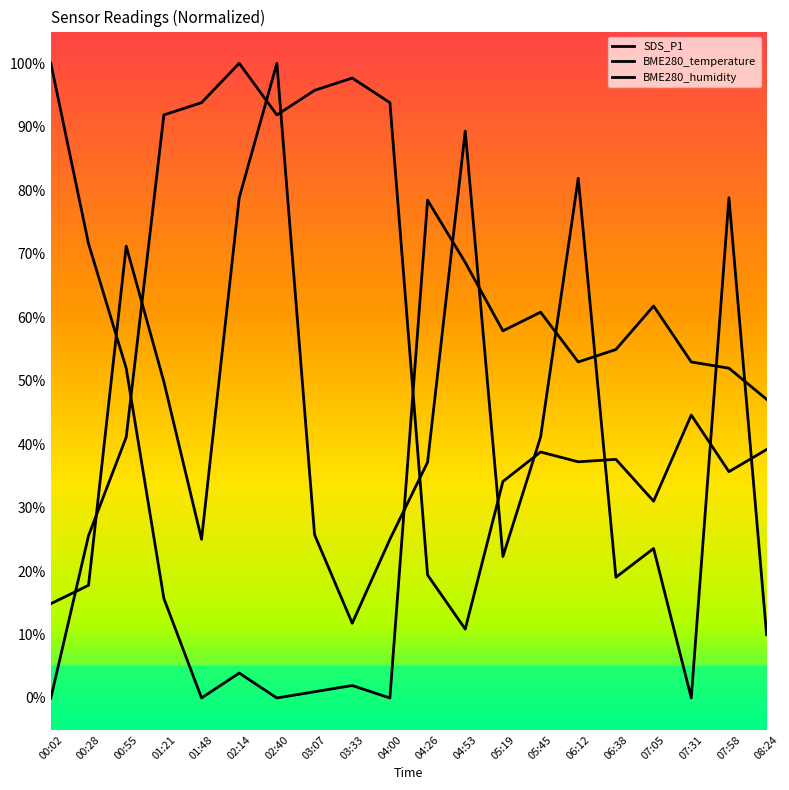

How many positive values does the BME280_humidity series have?

19